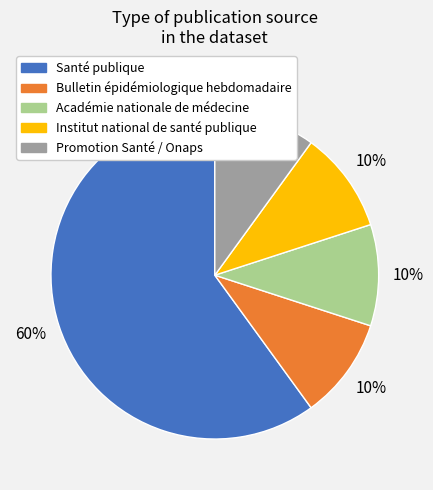

Does Promotion Santé / Onaps represent more than half of the total?

No